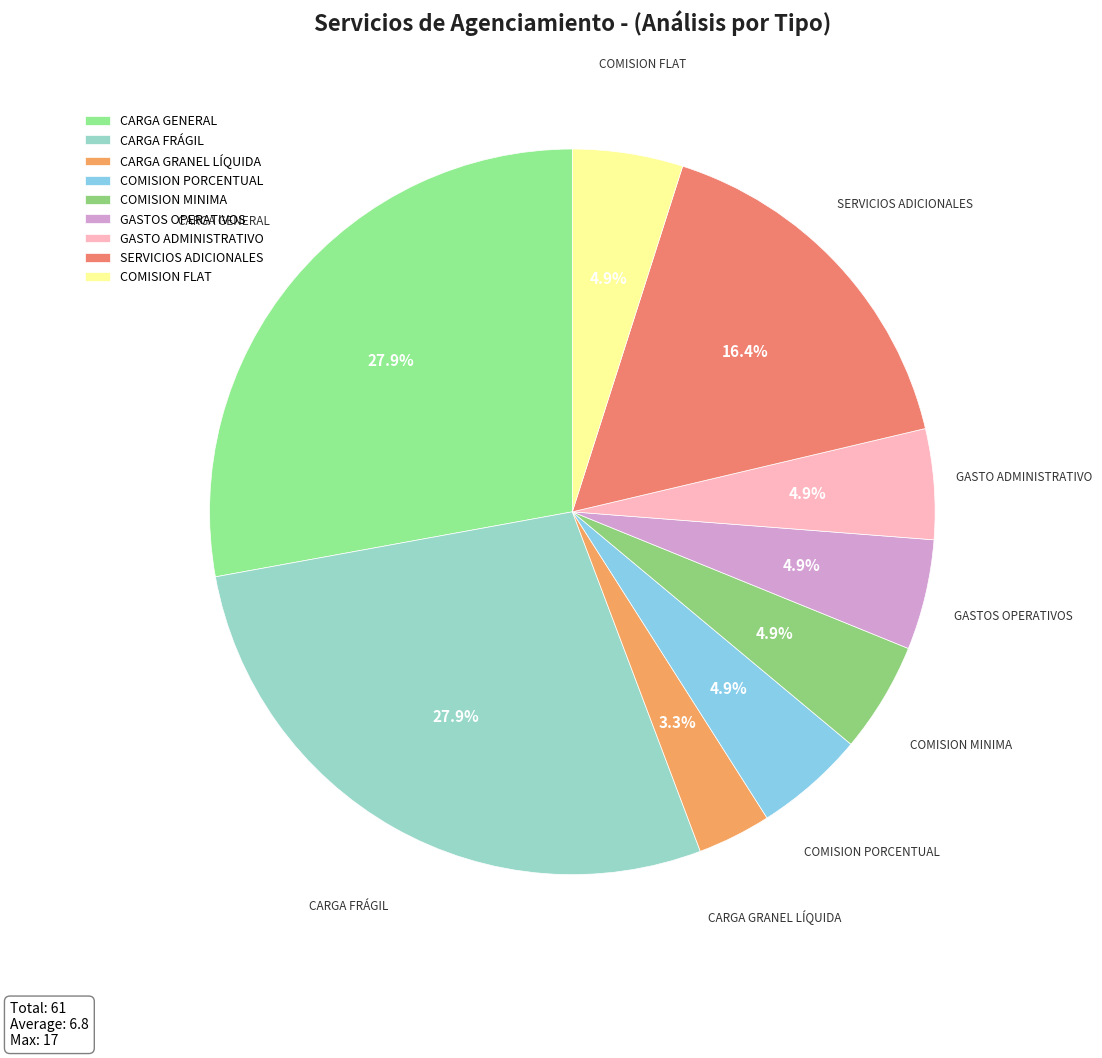

Is there a majority slice in this chart?

No